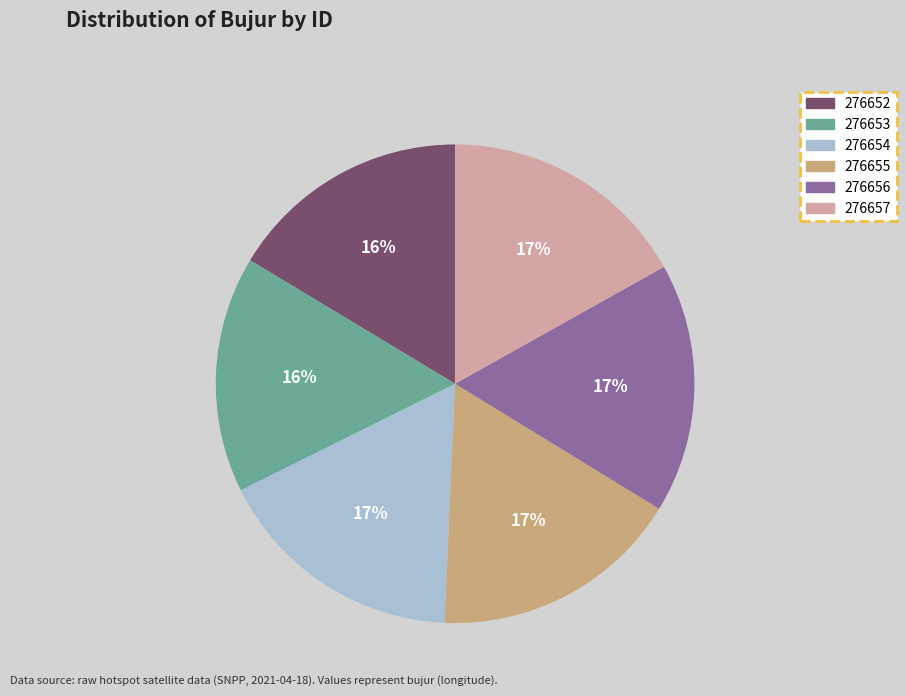

True or false: 276654 accounts for 17% of the total.

True